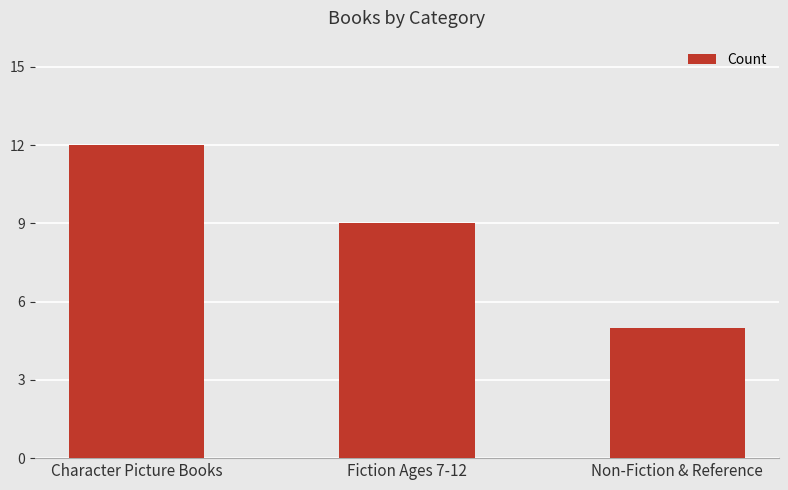

What is the minimum value shown in the chart?

5